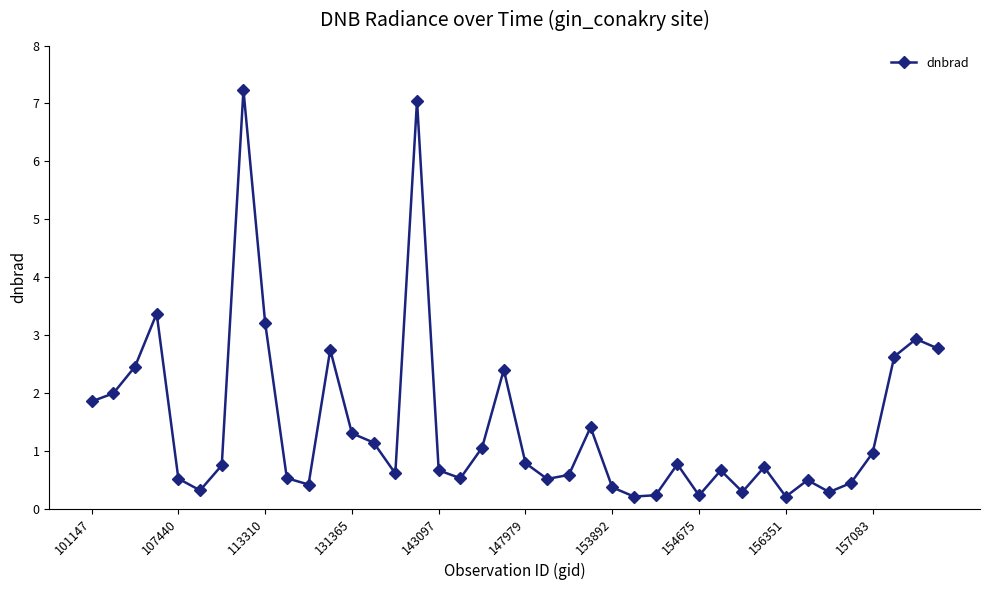

What is the smallest value displayed?

0.2